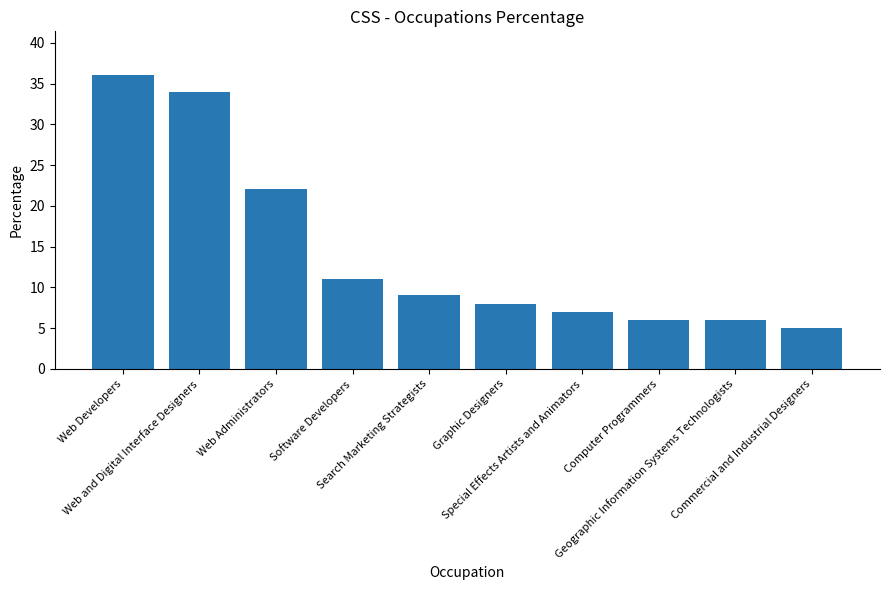

Does the chart contain any negative values?

No